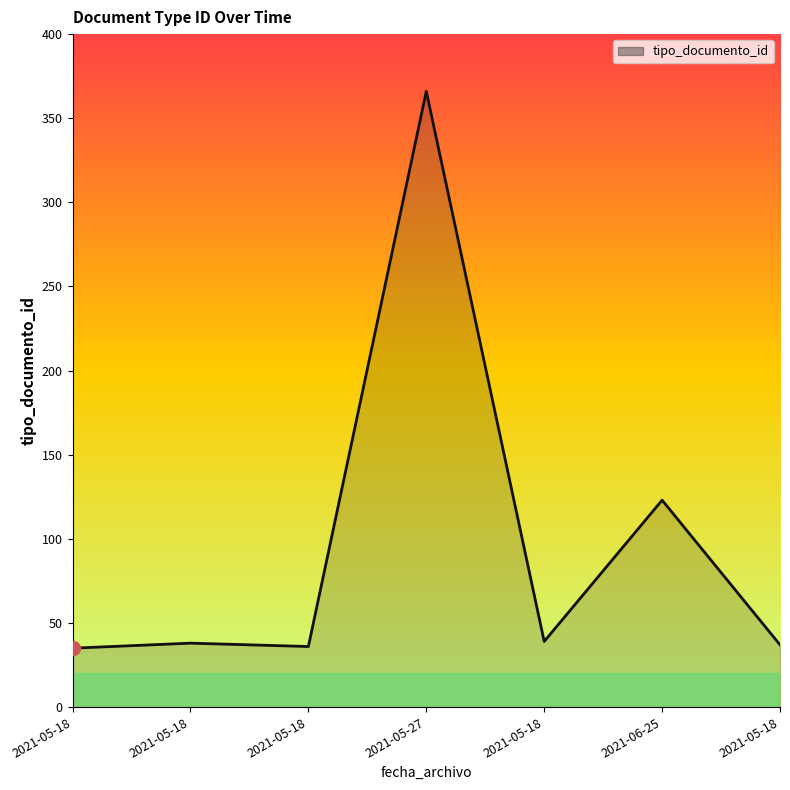

How many points are lower than both their immediate neighbors (excluding endpoints)?

2